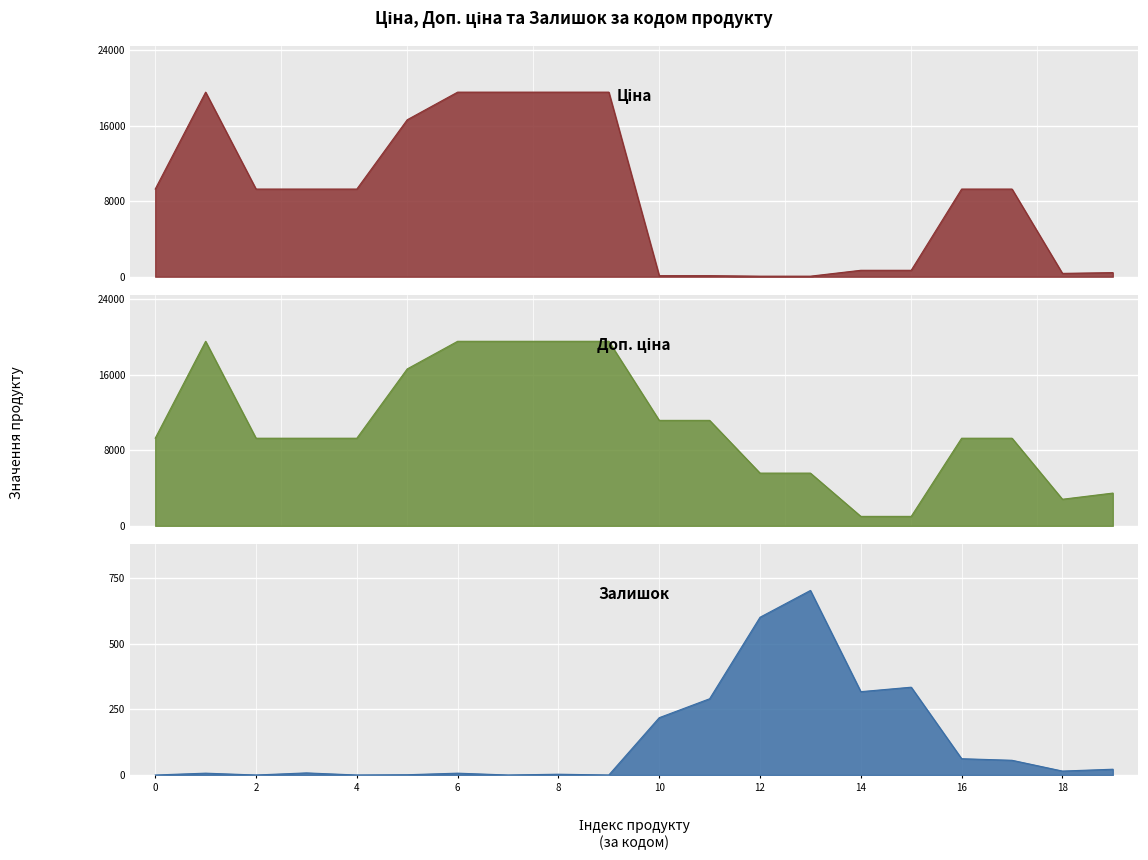

Which series has the largest range (max minus min)?

Ціна